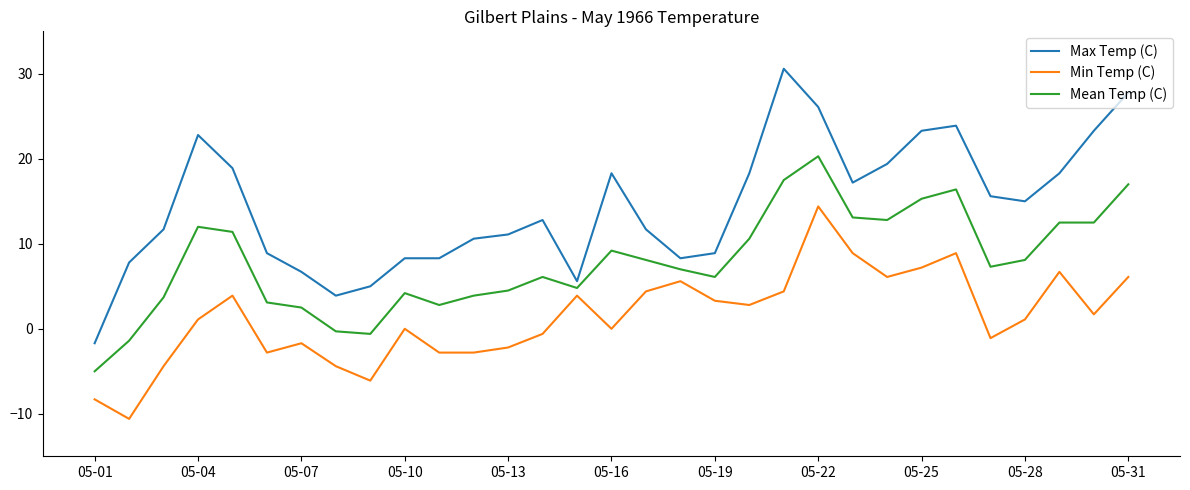

What is the difference between the maximum and minimum values in the Min Temp (C) series?

25.0